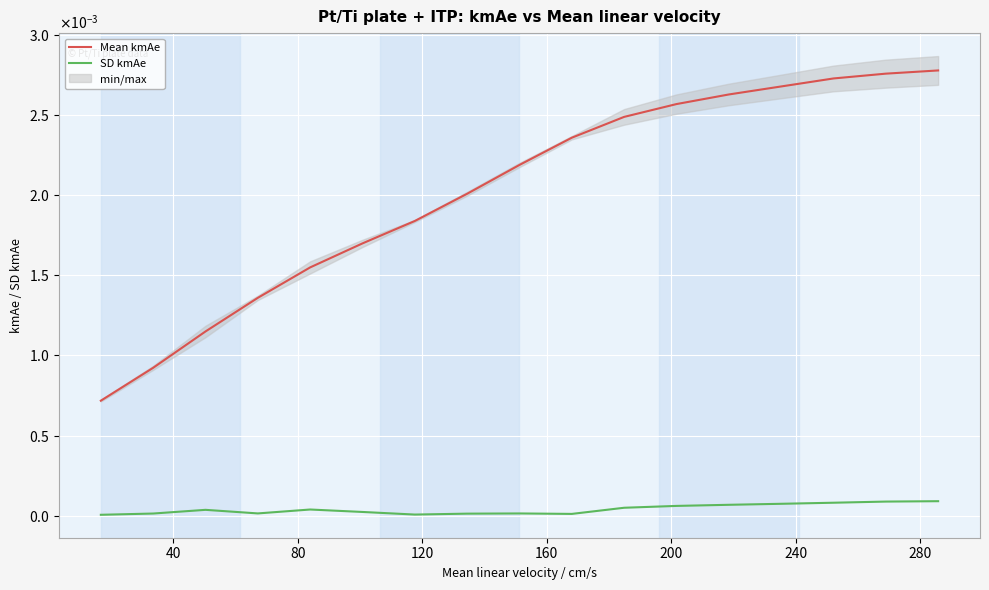

True or false: Mean kmAe and SD kmAe cross at least once.

False